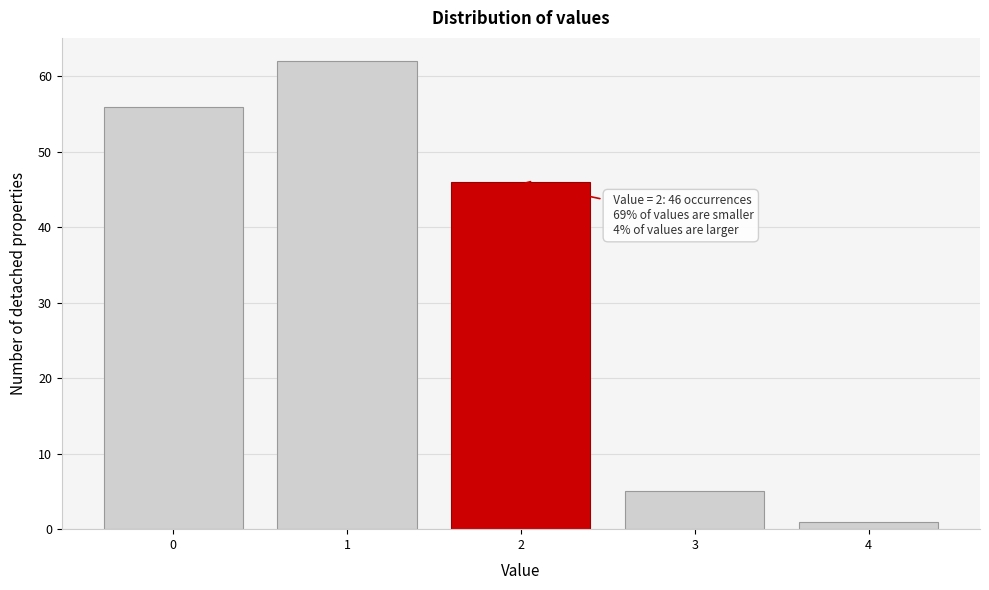

Reading left to right, list all the values displayed in this chart.

56	62	46	5	1